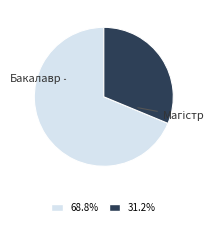

Is there any slice that represents more than half of the pie?

Yes